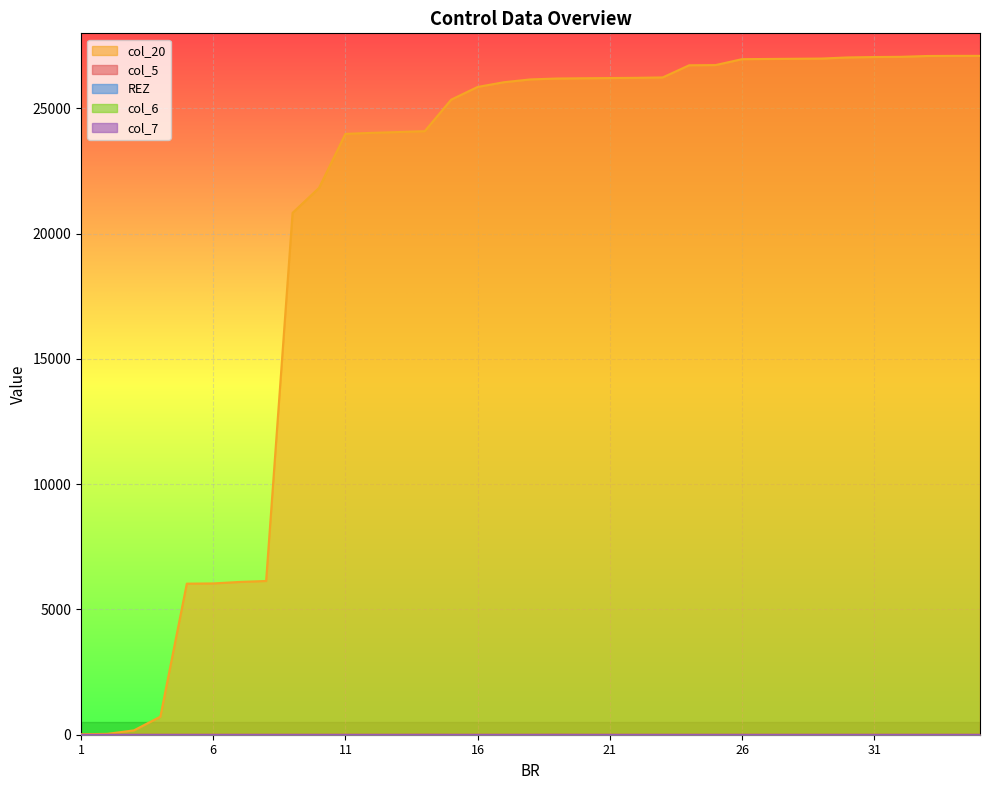

Between 28 and 35, which series saw the biggest shift?

col_20